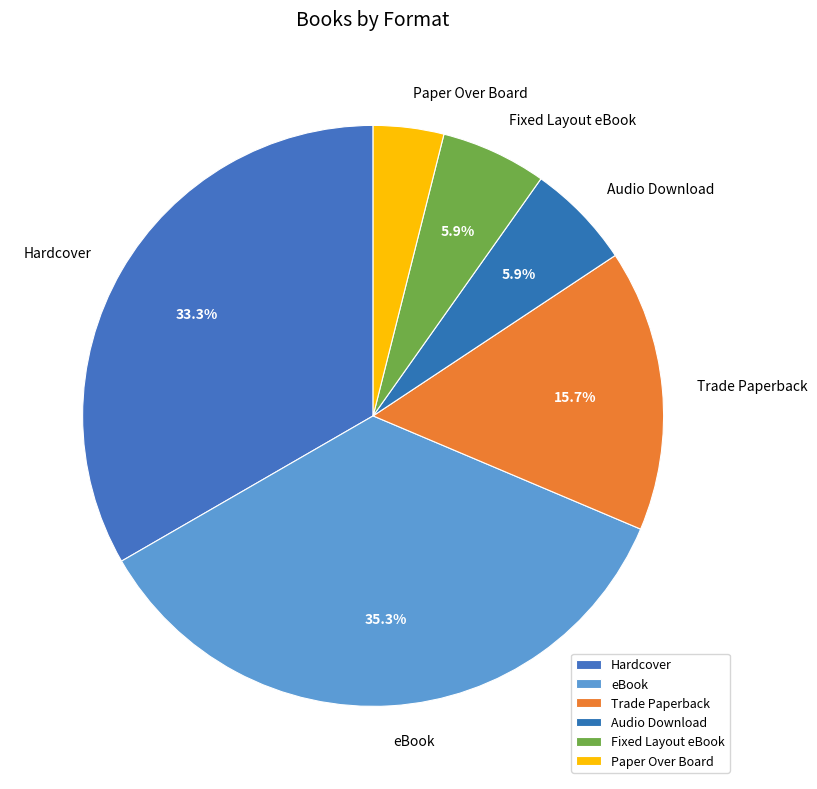

Does Hardcover represent more than half of the total?

No